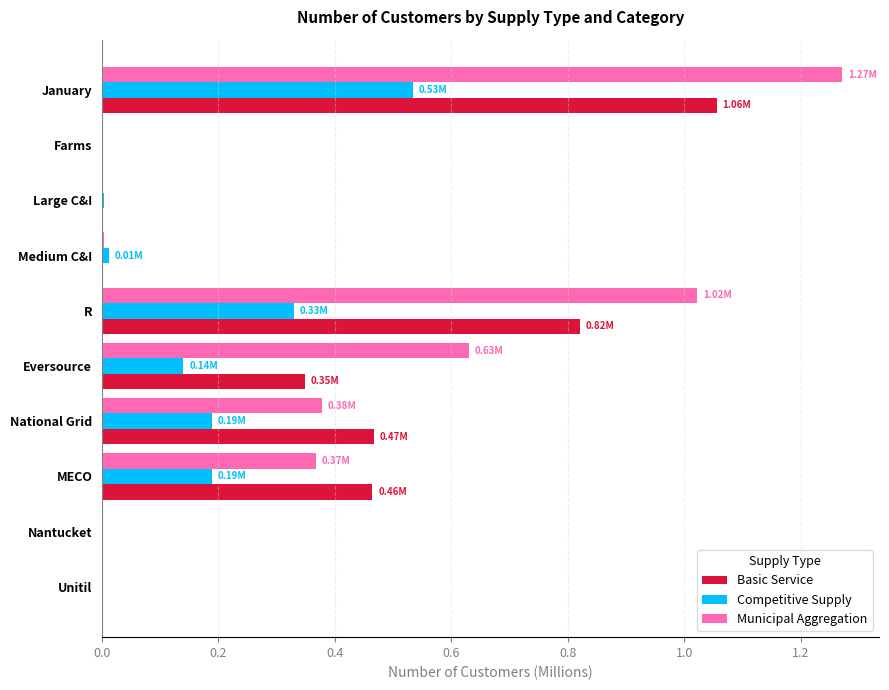

What is the total value across all series at R?

2.2